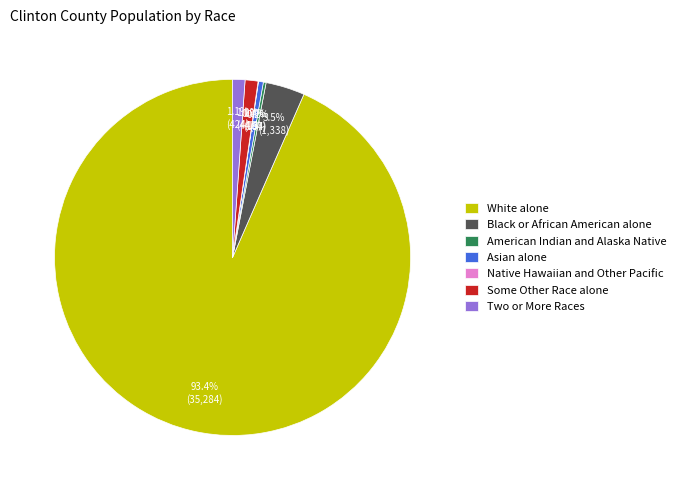

The Asian alone slice represents 0% of the pie. True or false?

True